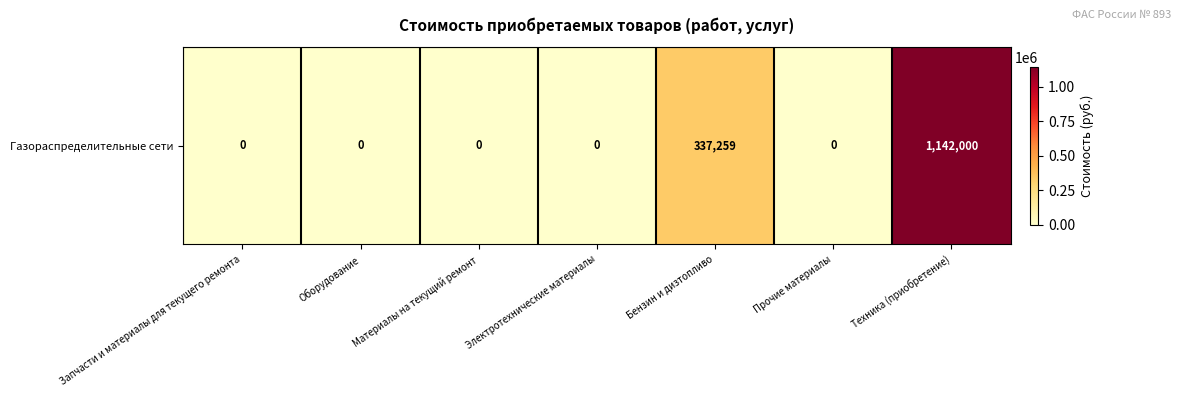

Reading right to left, extract all data points from this chart.

1142000.0	0.0	337259.4	0.0	0.0	0.0	0.0